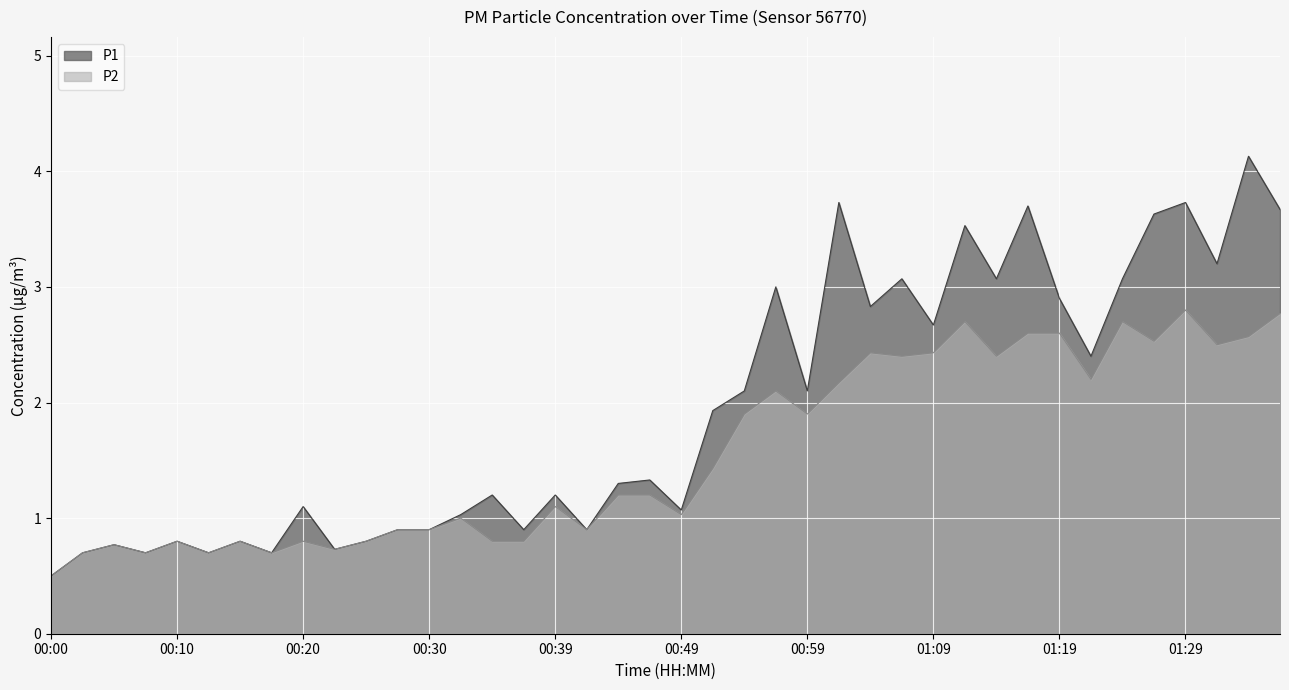

At 01:14, list the series in order from smallest to largest.

P2, P1